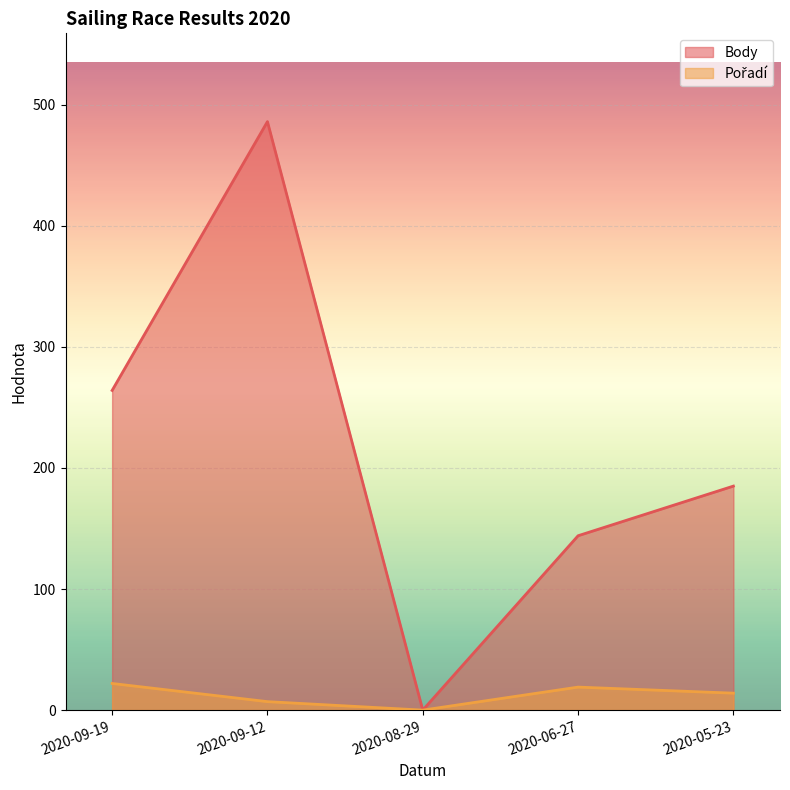

How many interior local valleys does the Pořadí series have?

1